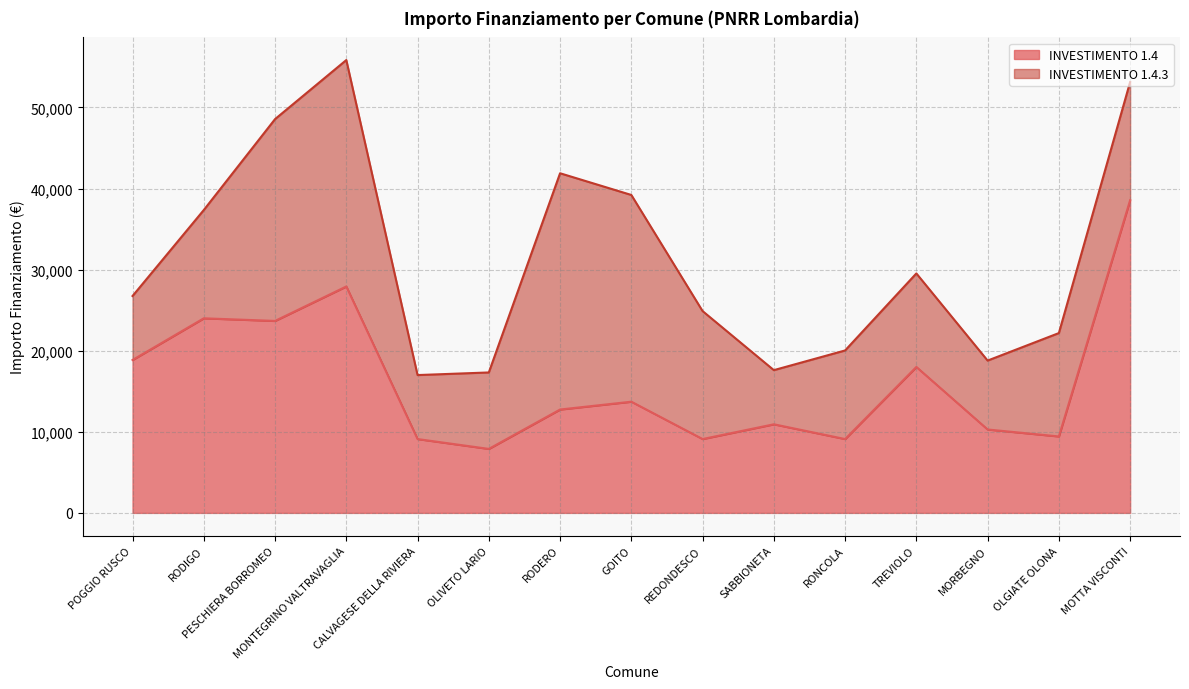

Where is the data nearest to the value 23228?

PESCHIERA BORROMEO